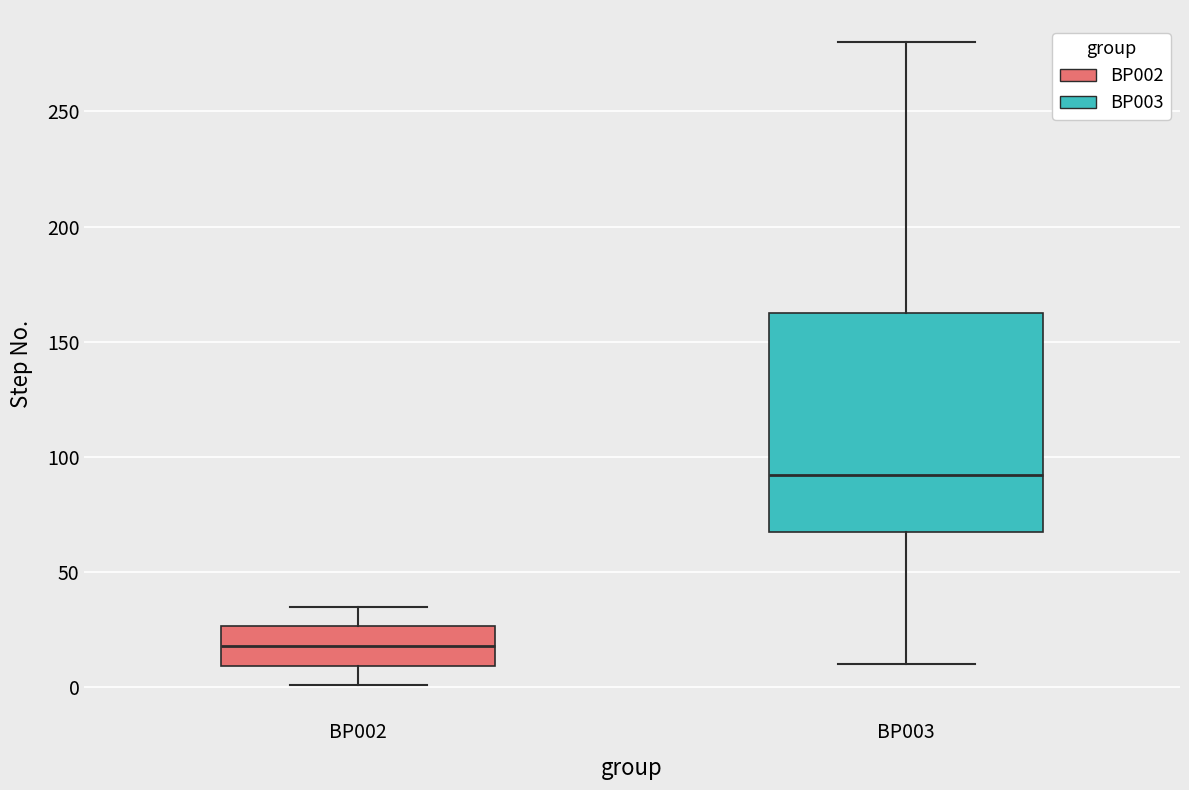

Where does the lower whisker of the box for BP003 end on the y-axis? The values are not printed on the chart, so give them approximately, as read against the axis.

10